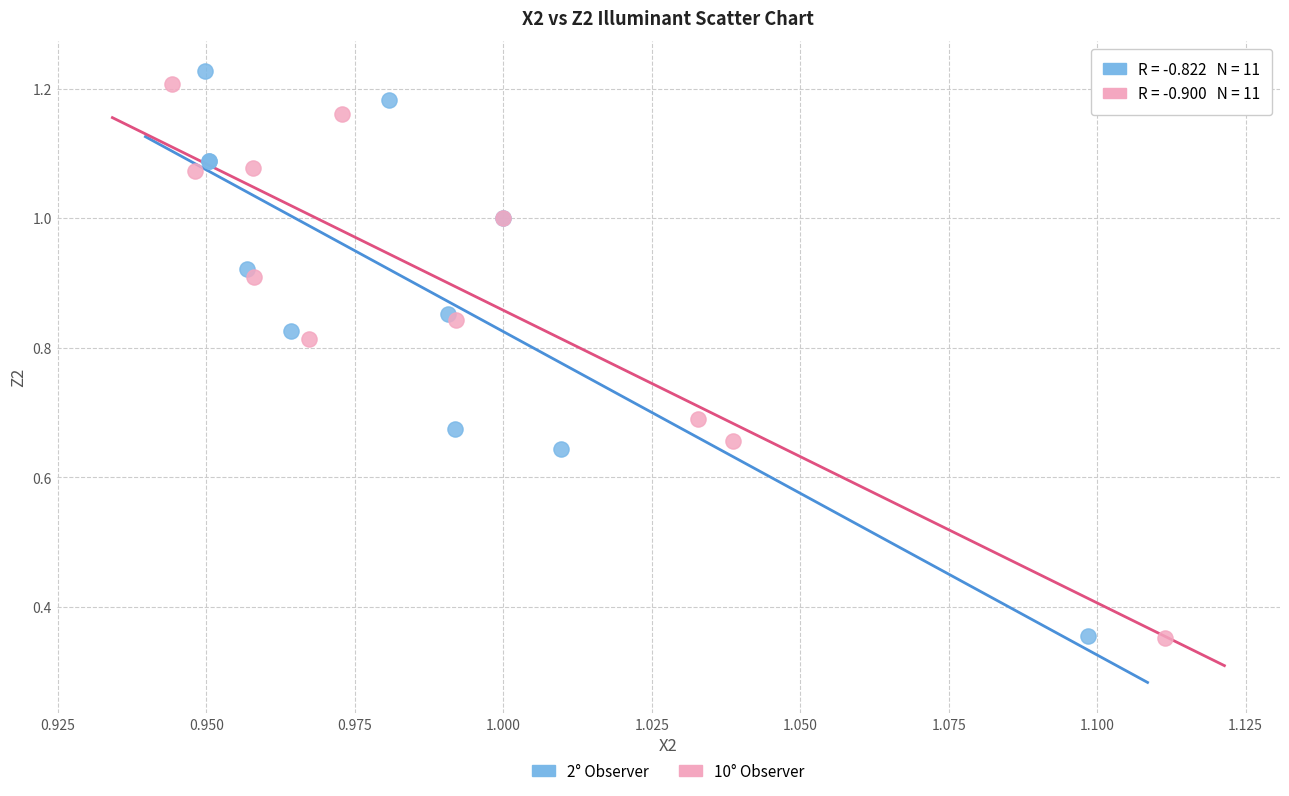

Which series has the widest spread of Y values?

2° Observer